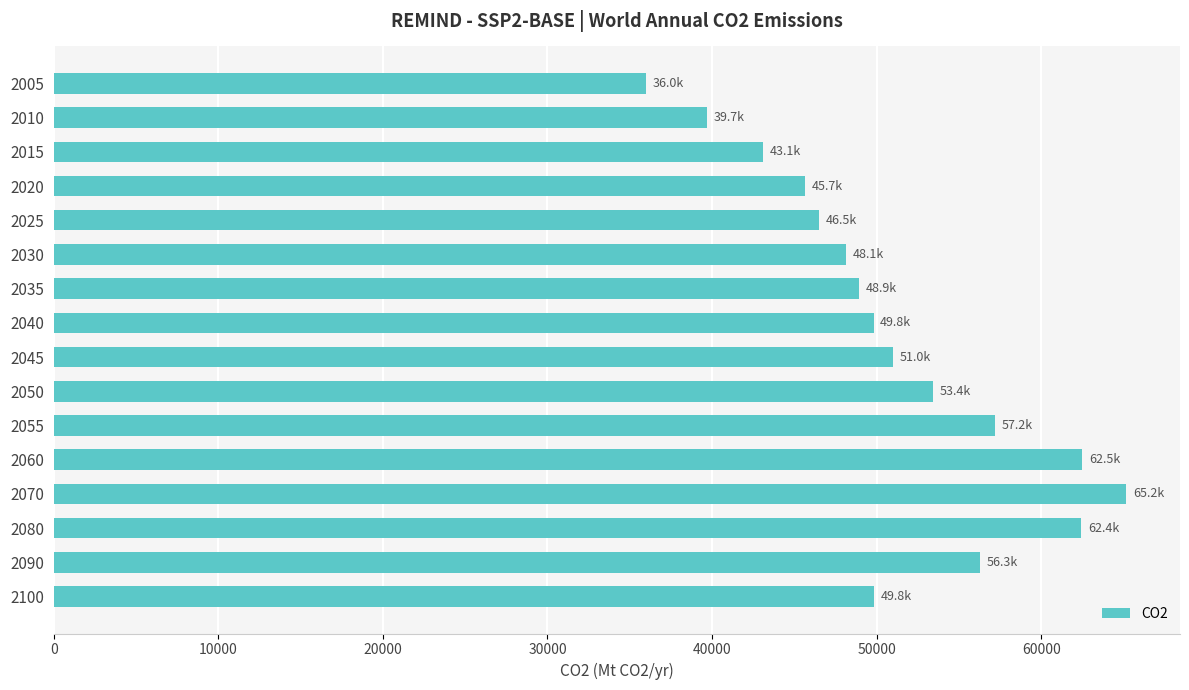

What is the value of the 11th bar from the top?

57184.3